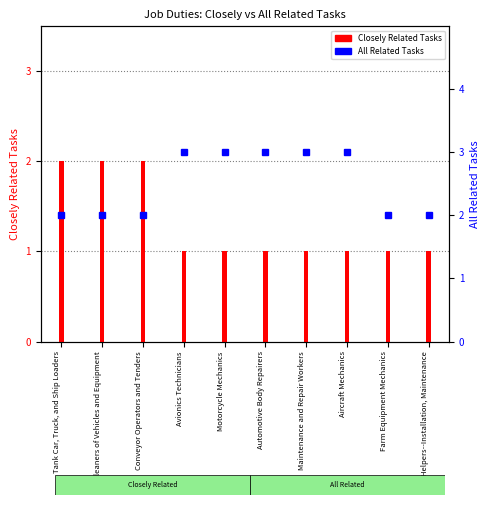

What is the approximate value of All Related Tasks at Helpers--Installation, Maintenance?

2